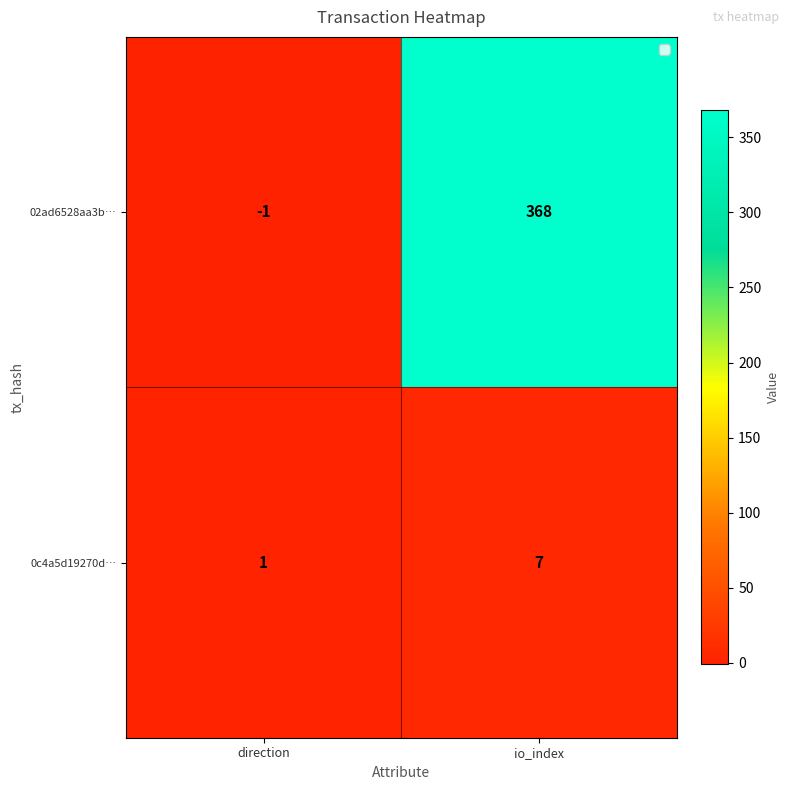

Reading left to right, extract all data points from this chart.

02ad6528aa3b…: -1	368
0c4a5d19270d…: 1	7